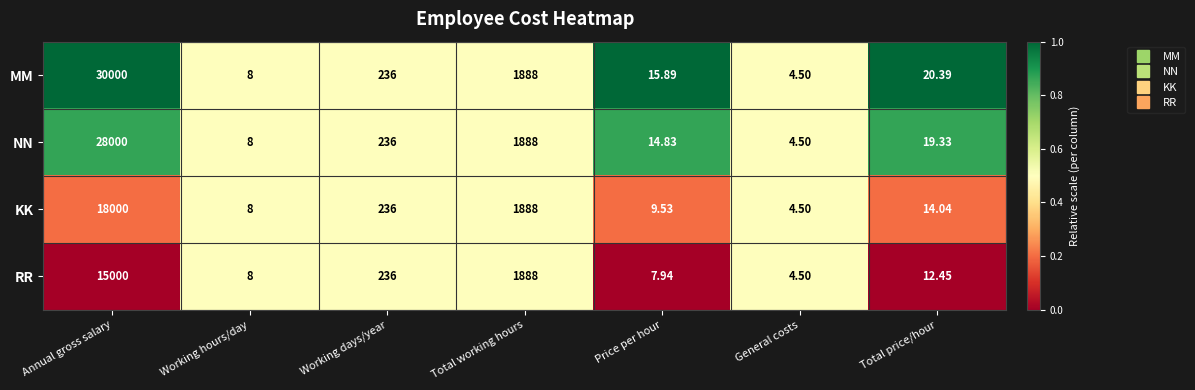

Which category has the highest value across all series?

Annual gross salary